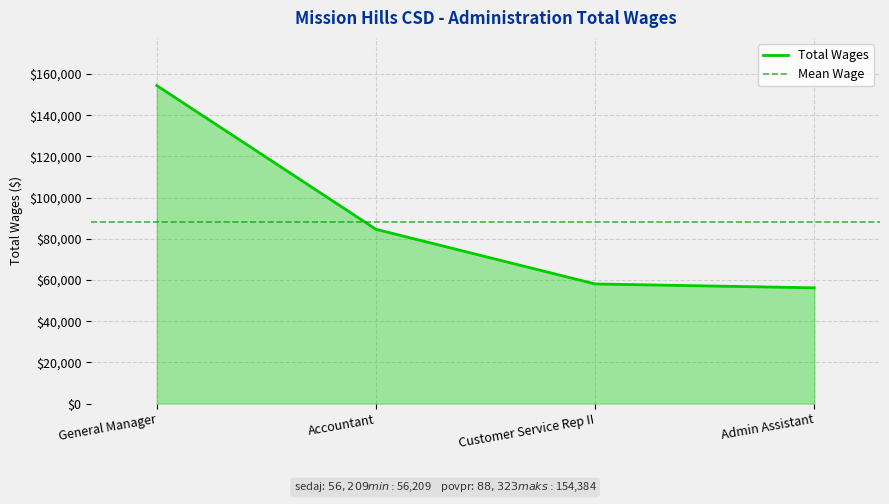

At which label does the data first exceed 84614?

General Manager